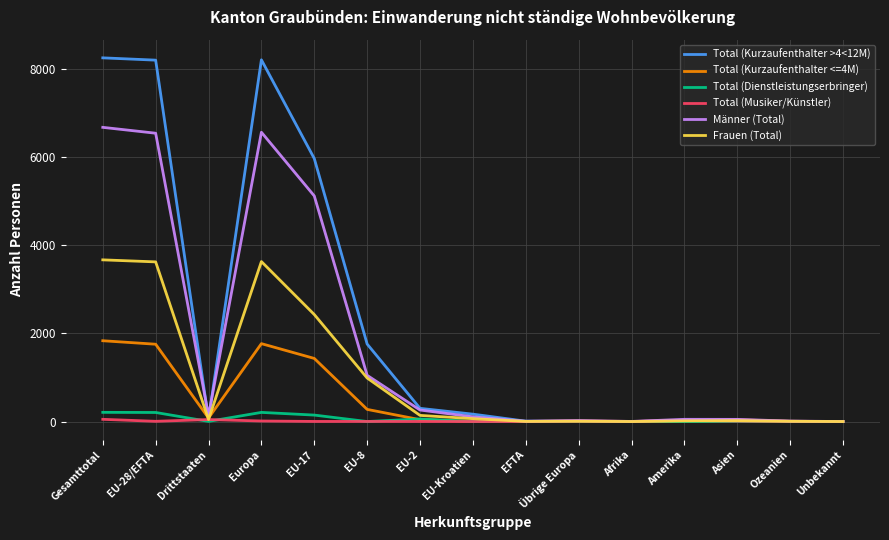

What is the greatest value displayed?

8242